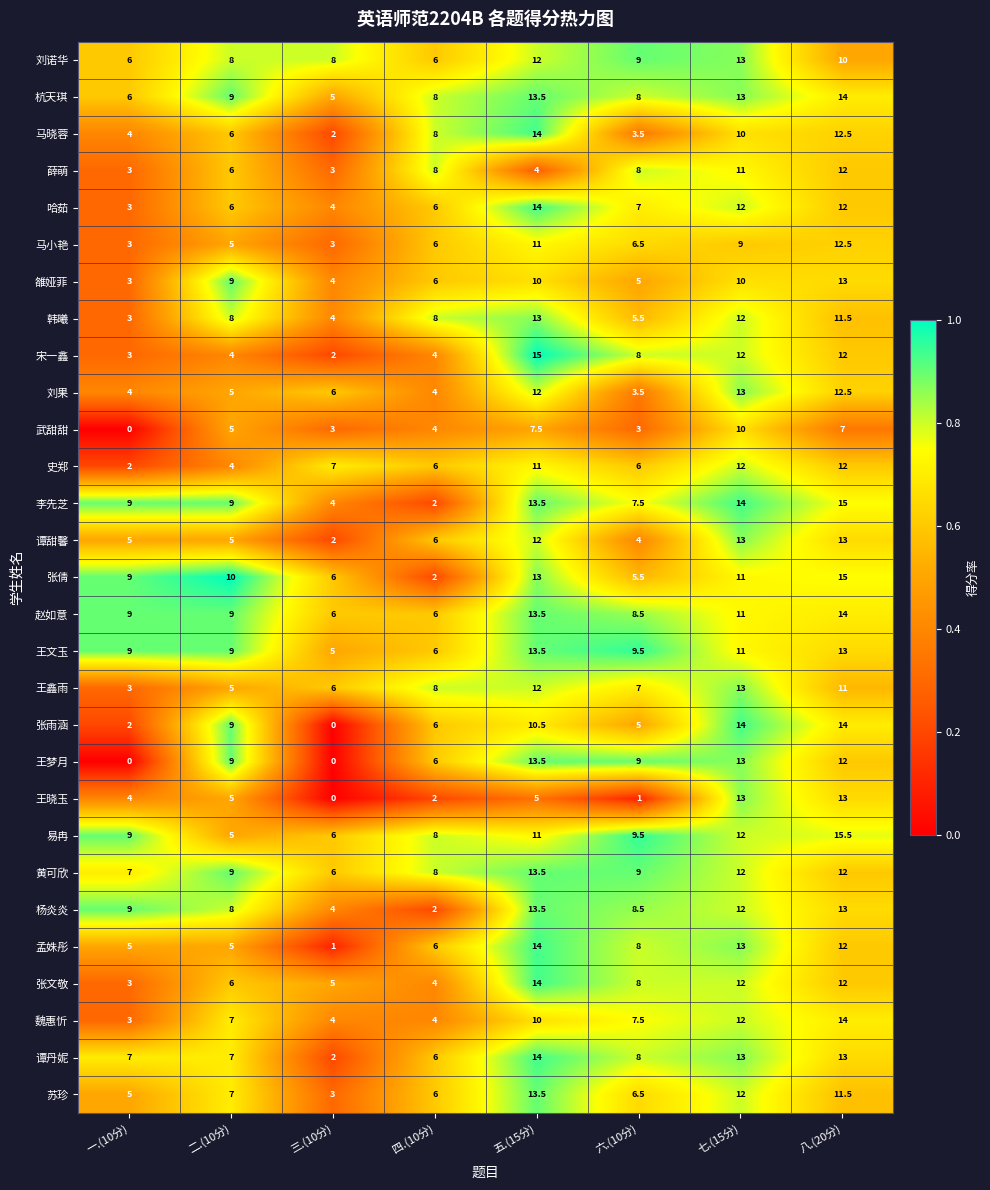

At how many categories does at least one series exceed 0?

8